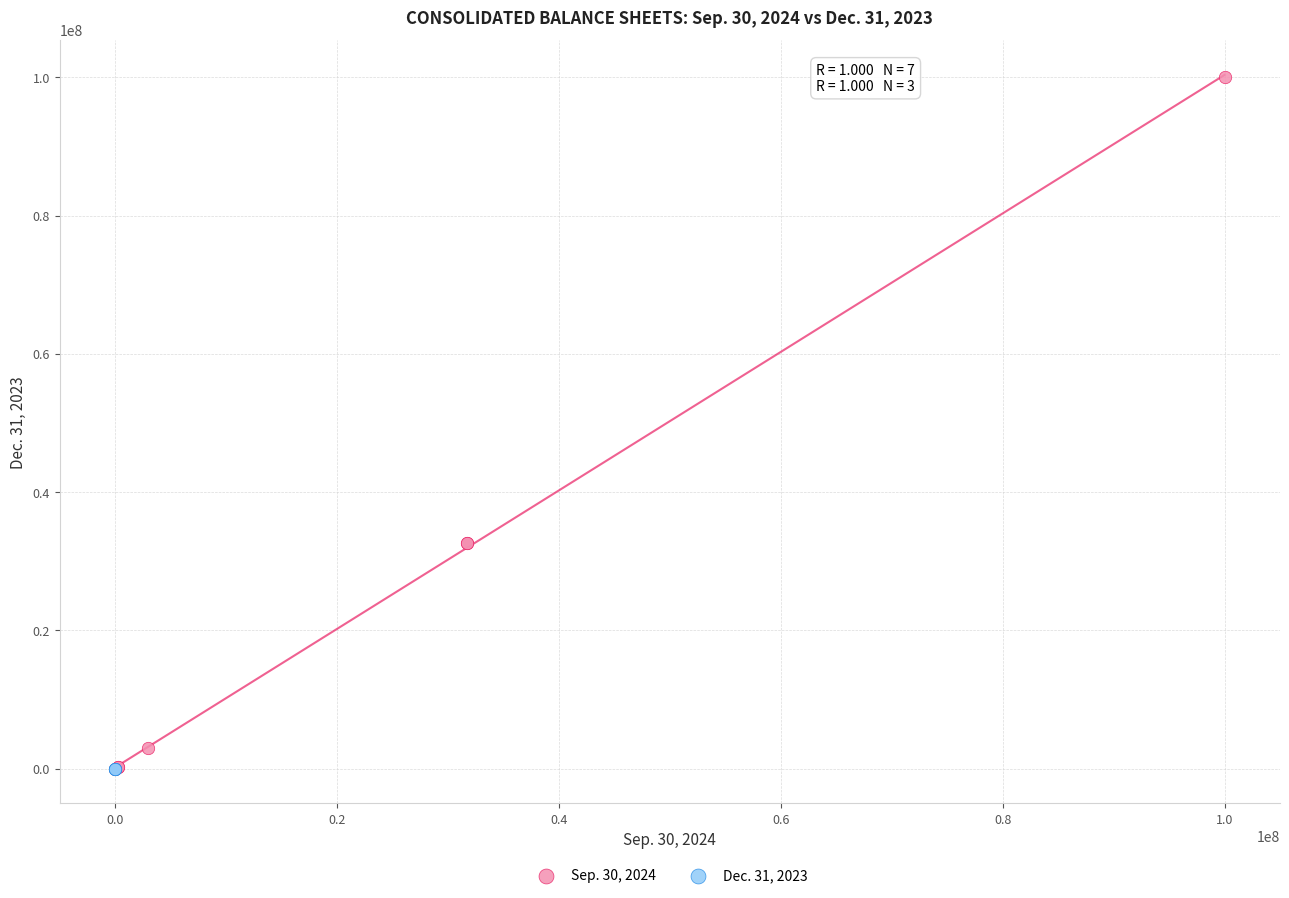

Which series contains the highest Y value?

Sep. 30, 2024